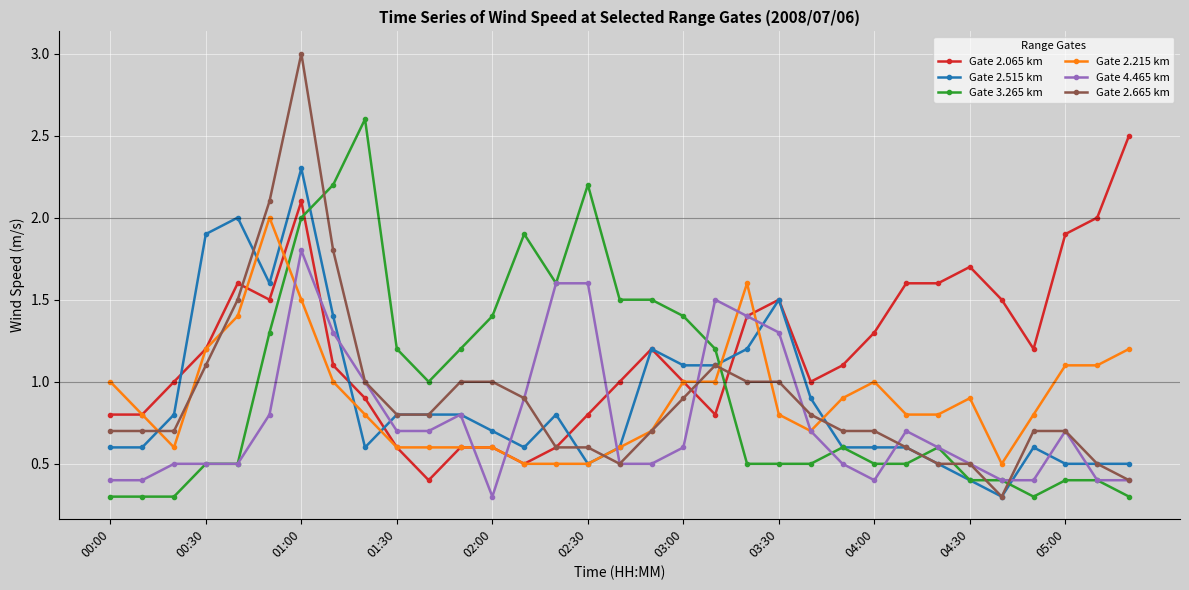

What is the average value of the Gate 2.515 km series?

0.9